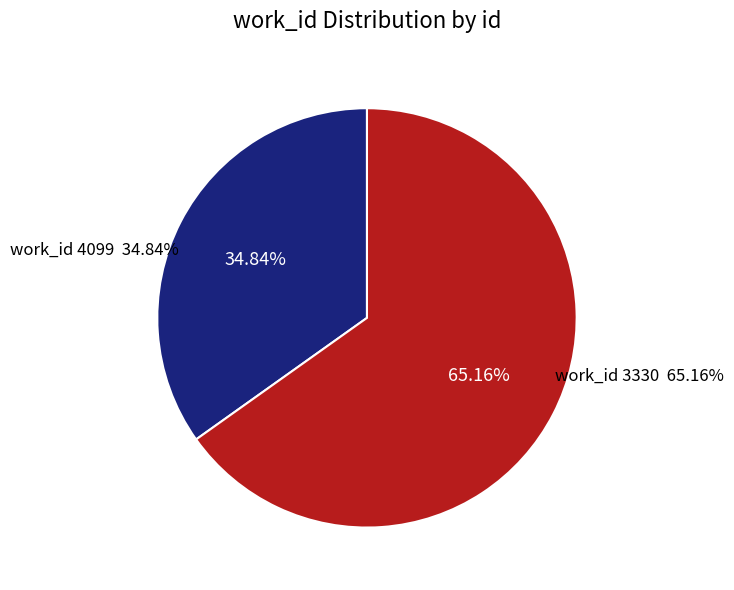

Count the number of slices in the pie.

2